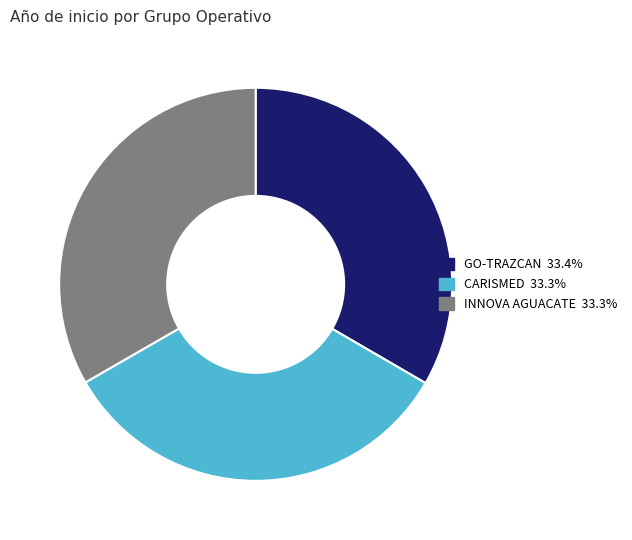

The GO-TRAZCAN slice represents 33% of the pie. True or false?

True